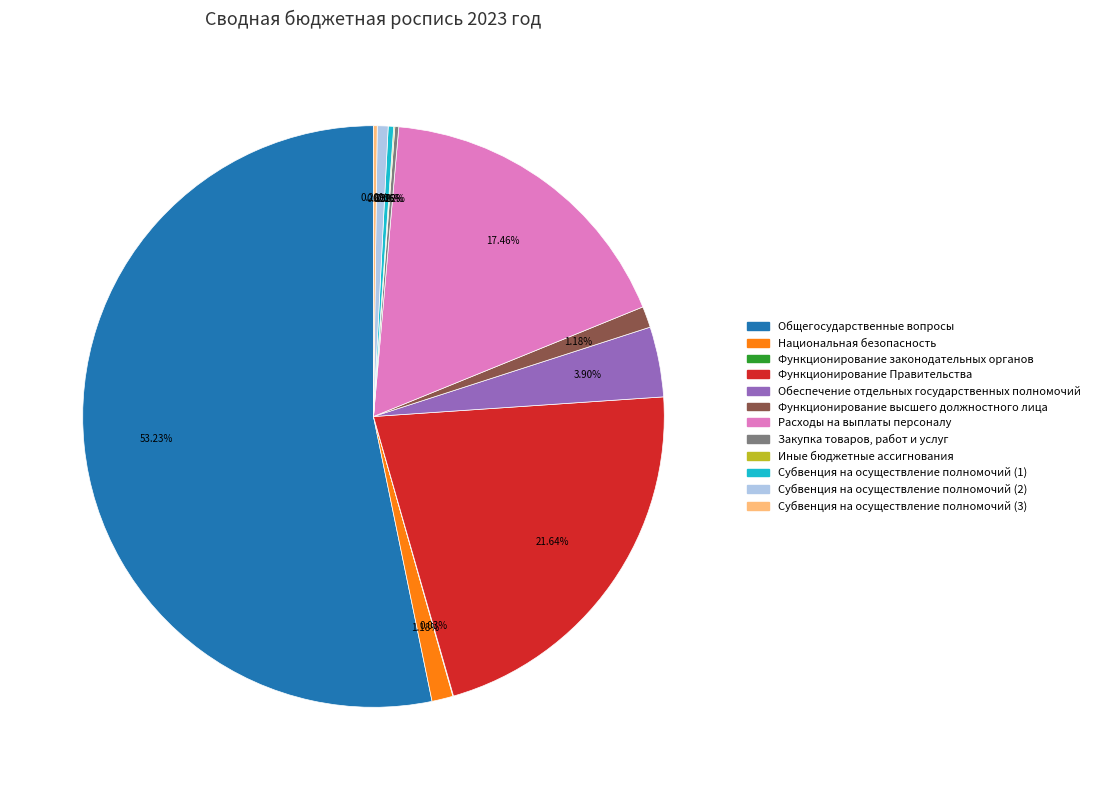

Combined, do Расходы на выплаты персоналу and Субвенция на осуществление полномочий (2) account for over 50%?

No